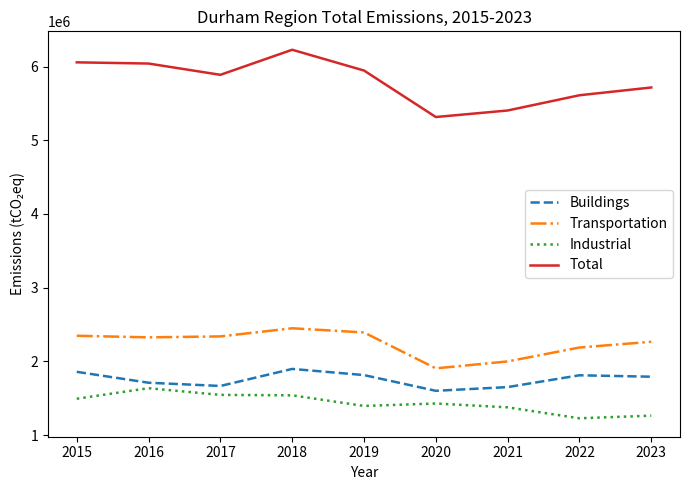

What is the average value of the Transportation series?

2246972